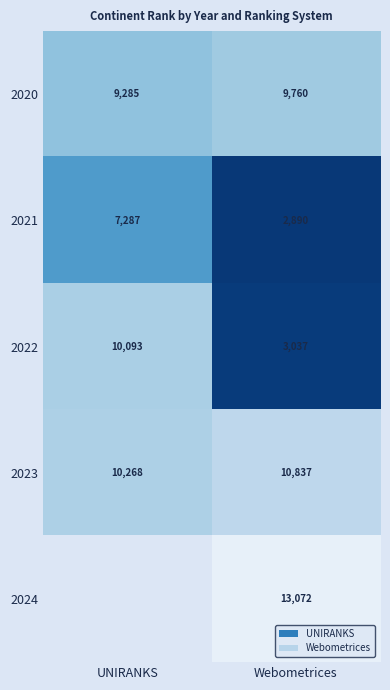

The value of 2022 at UNIRANKS is 3451. True or false?

False